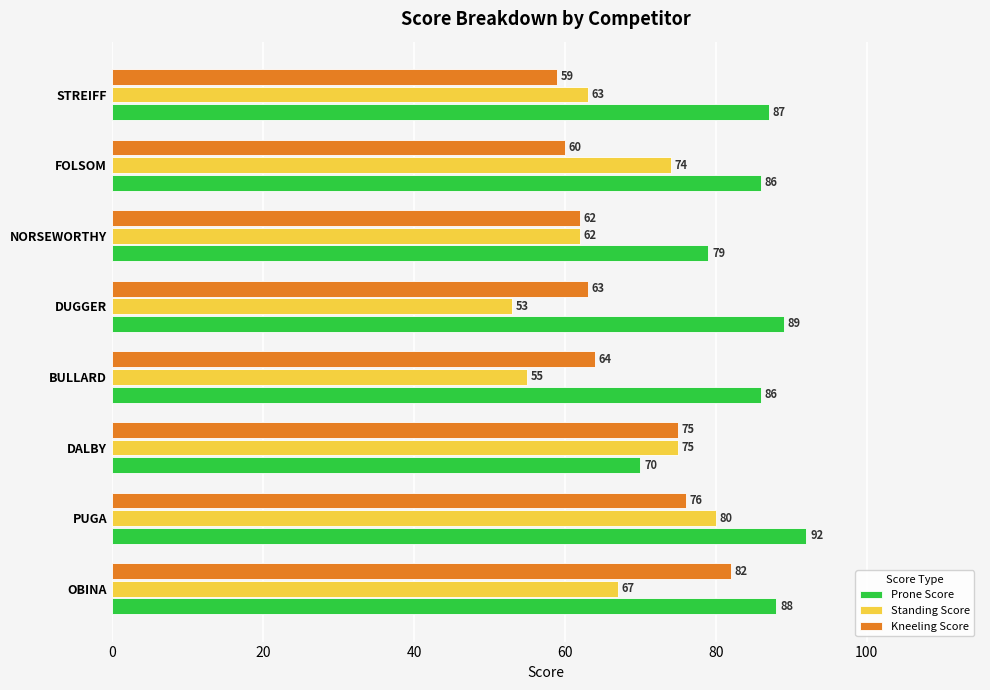

How many distinct data groups are displayed?

3